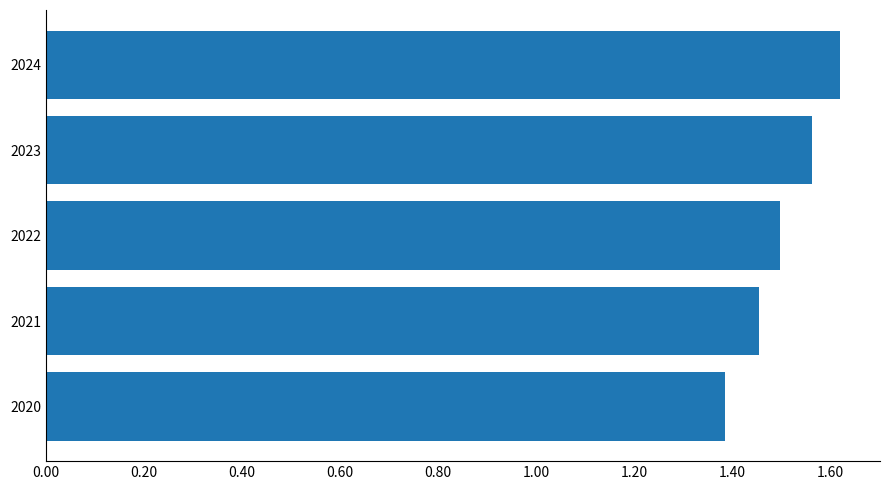

Are the bars horizontal?

Yes